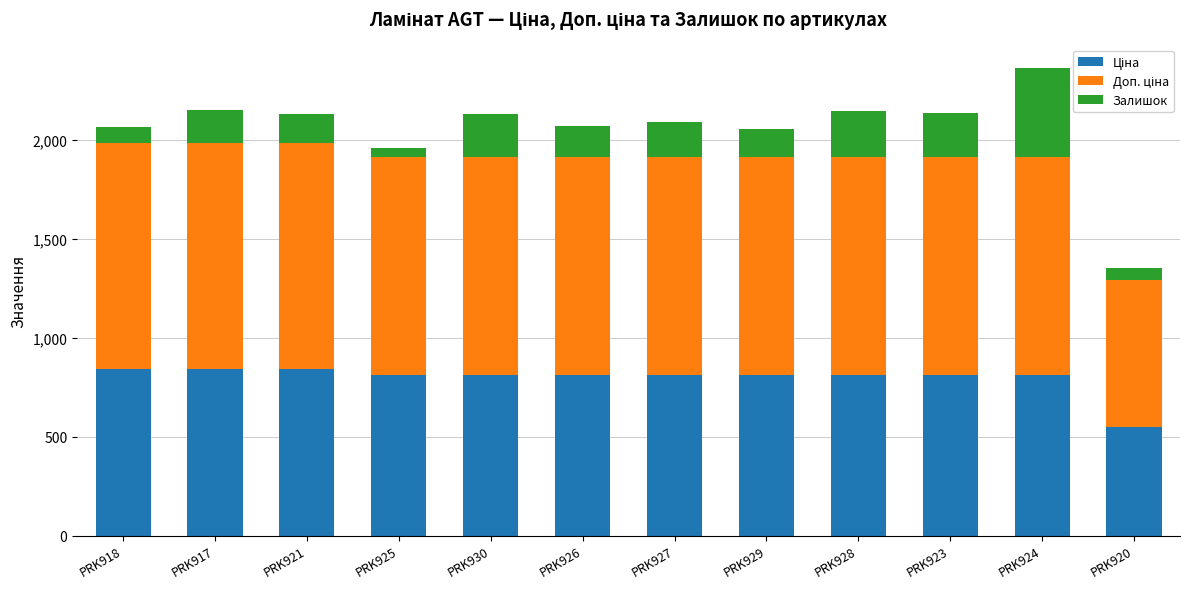

At which category is the sum across all series the highest?

PRK924